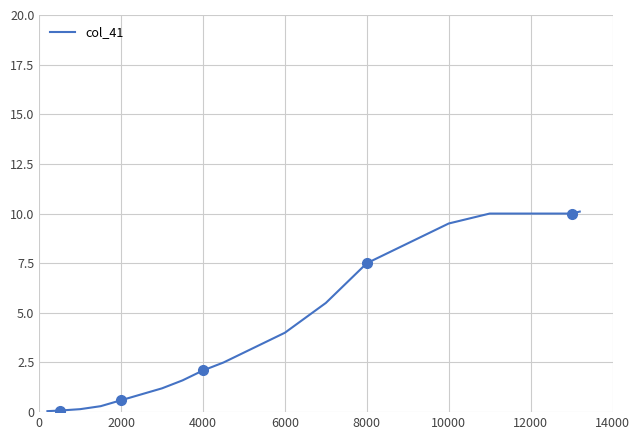

How many lines are shown in the chart?

1